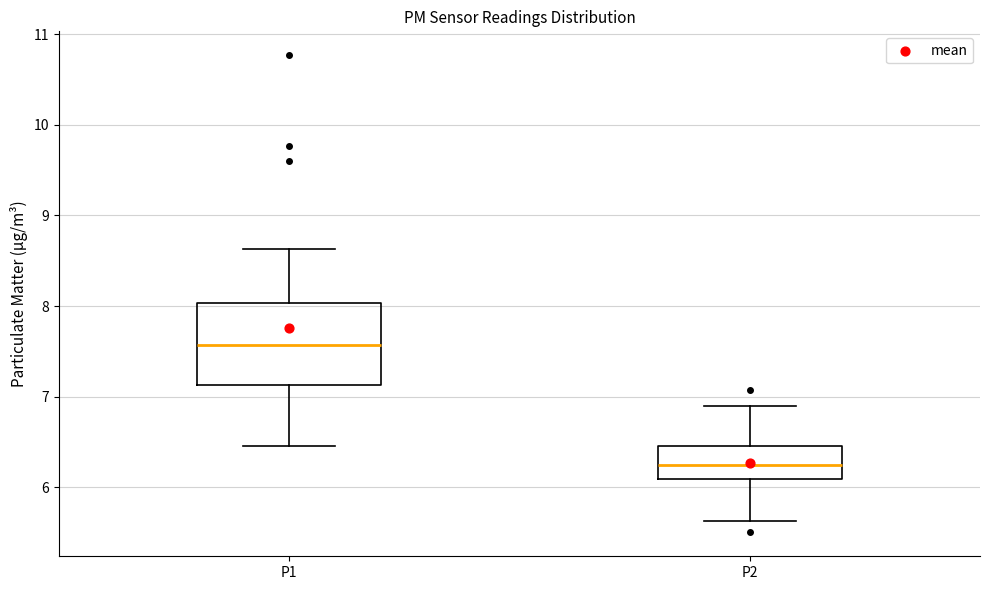

Reading left to right, transcribe this box plot: for each box, give where its median line is, the range the box spans, and where its two whiskers end, as read against the y-axis. The values are not printed on the chart, so give them approximately, as read against the axis.

P1: median 7.6, box 7.1 to 8.0, whiskers 6.5 to 8.6
P2: median 6.3, box 6.1 to 6.5, whiskers 5.6 to 6.9